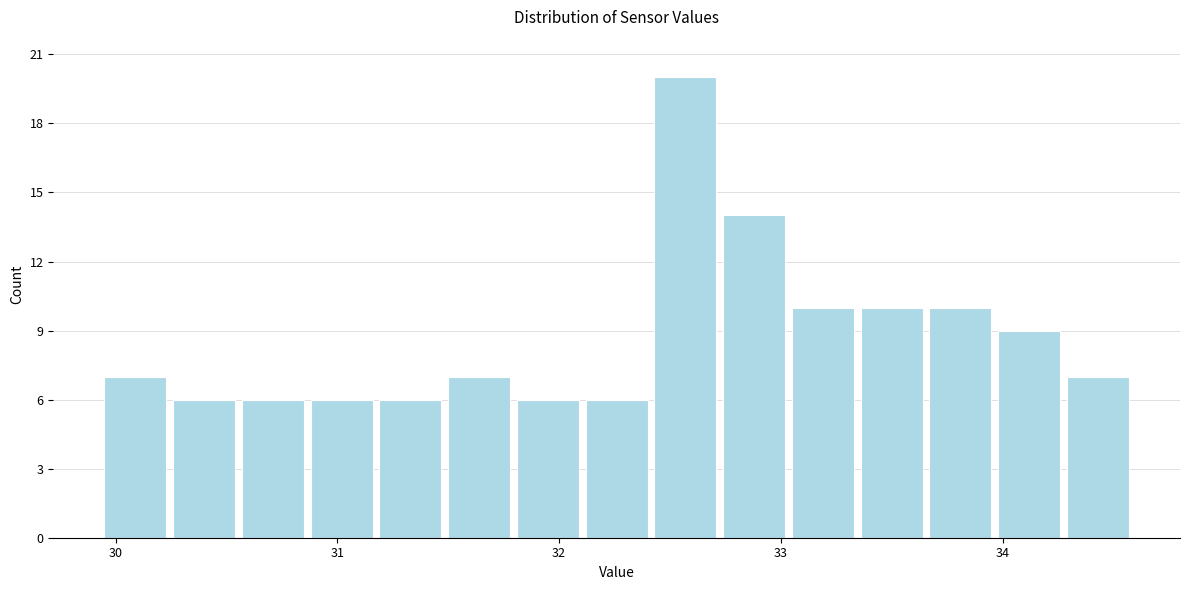

Around what value on the x-axis is the tallest bar? Give the approximate position of its centre, as read against the axis.

32.6